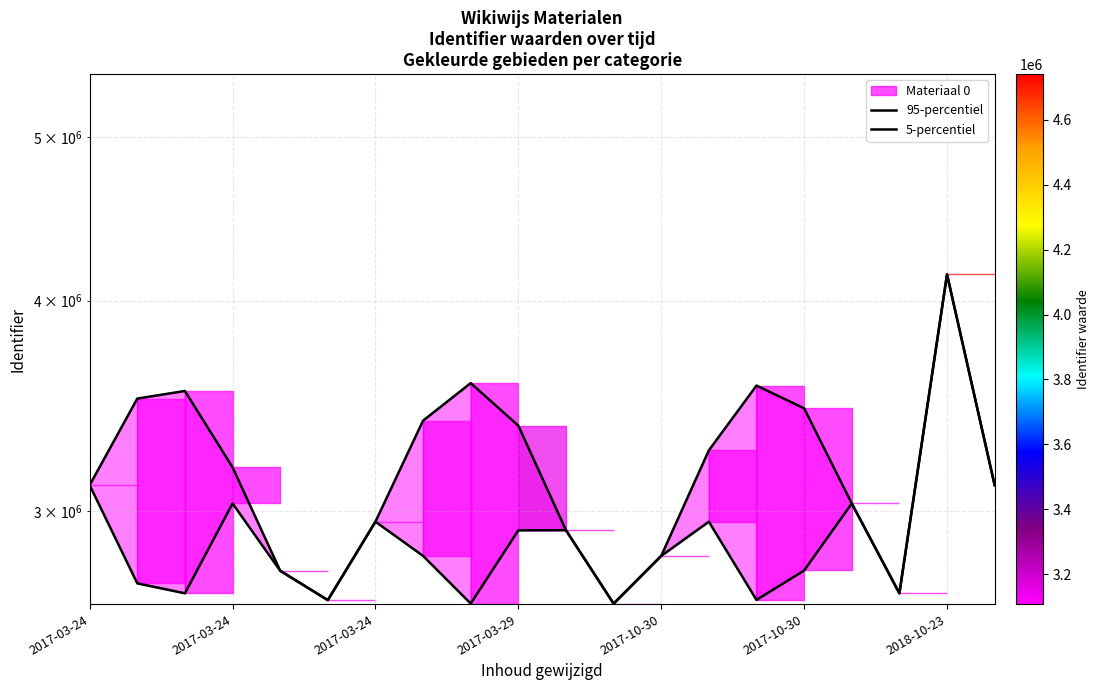

In 5-percentiel, how many points are higher than both neighbors (excluding endpoints)?

6